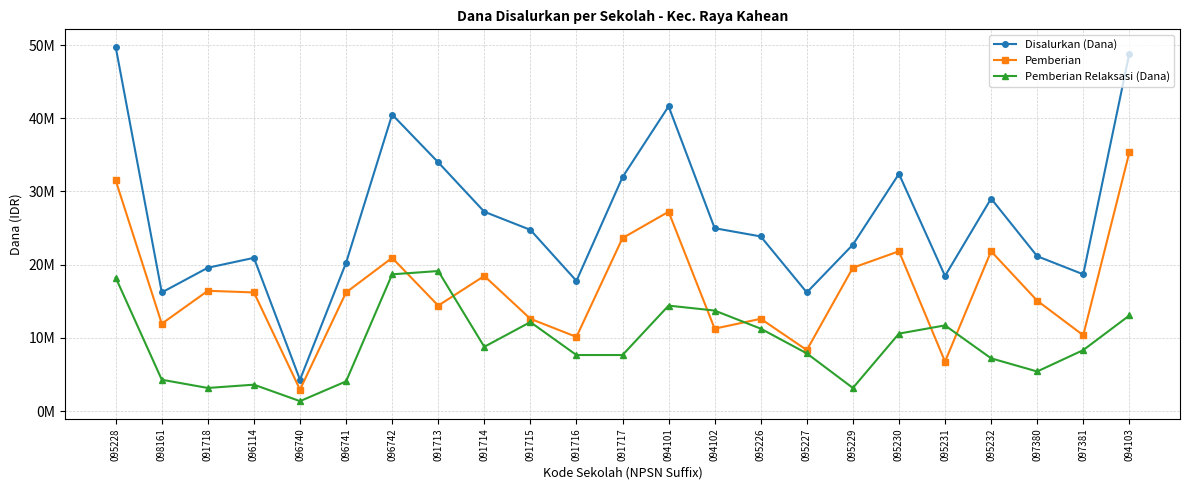

Reading right to left, list all the values displayed in this chart.

Disalurkan (Dana): 48825000	18675000	21150000	29025000	18450000	32400000	22725000	16200000	23850000	24975000	41625000	31950000	17775000	24750000	27225000	33975000	40500000	20250000	4275000	20925000	19575000	16200000	49725000
Pemberian: 35325000	10350000	15075000	21825000	6750000	21825000	19575000	8325000	12600000	11250000	27225000	23625000	10125000	12600000	18450000	14400000	20925000	16200000	2925000	16200000	16425000	11925000	31500000
Pemberian Relaksasi (Dana): 13050000	8325000	5400000	7200000	11700000	10575000	3150000	7875000	11250000	13725000	14400000	7650000	7650000	12150000	8775000	19125000	18675000	4050000	1350000	3600000	3150000	4275000	18225000